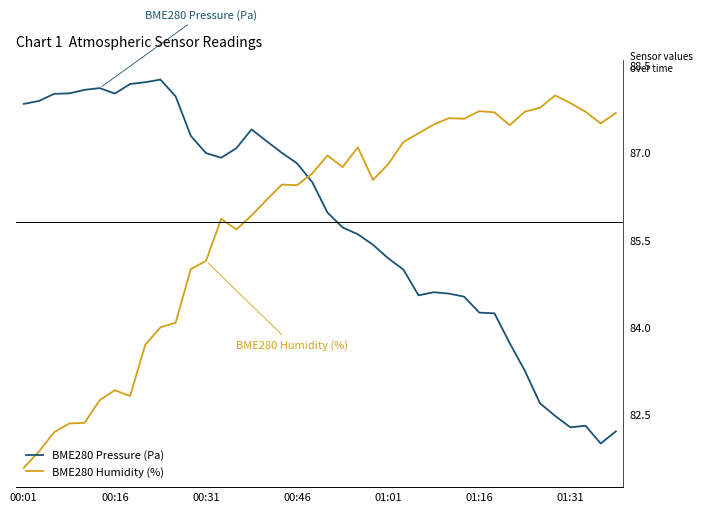

At which category is the sum across all series the highest?

17